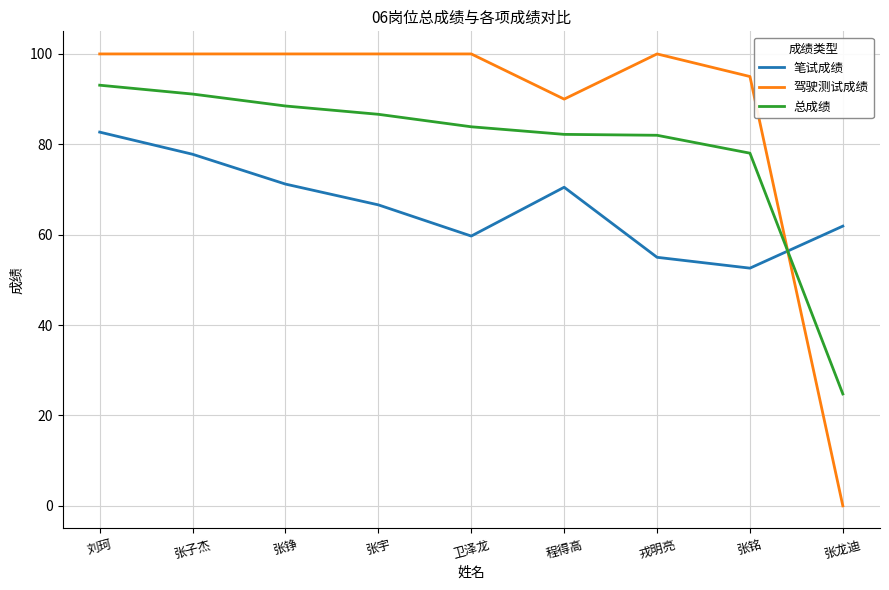

At which category is the sum across all series the highest?

刘珂